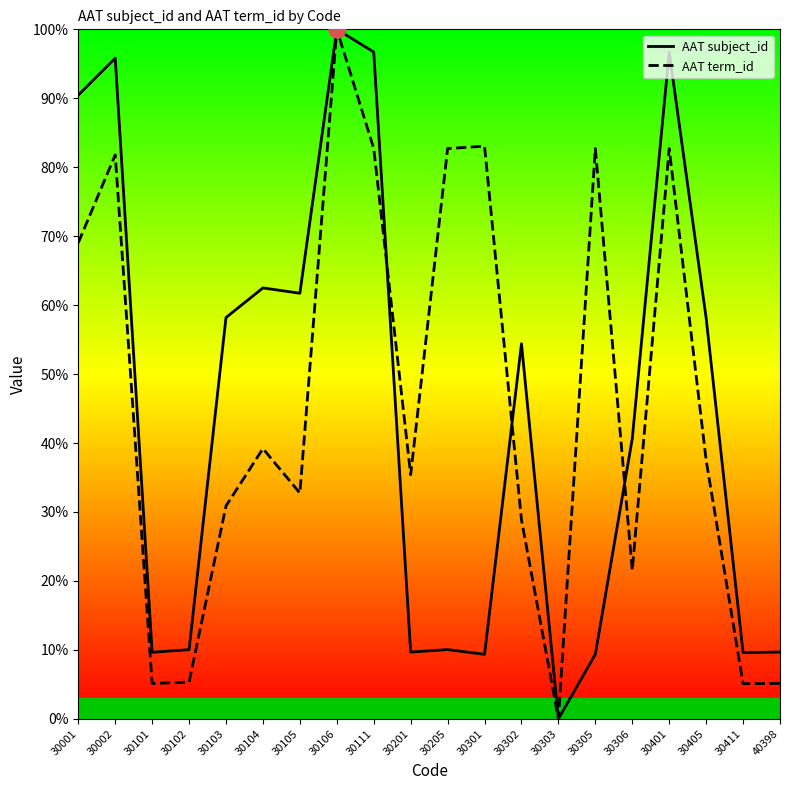

Is the value of AAT subject_id at 30102 greater than the value of AAT term_id at 30111?

No